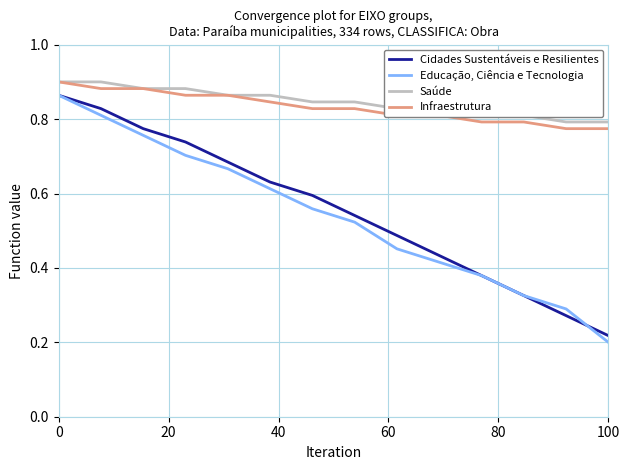

Which series has the largest range (max minus min)?

Educação, Ciência e Tecnologia